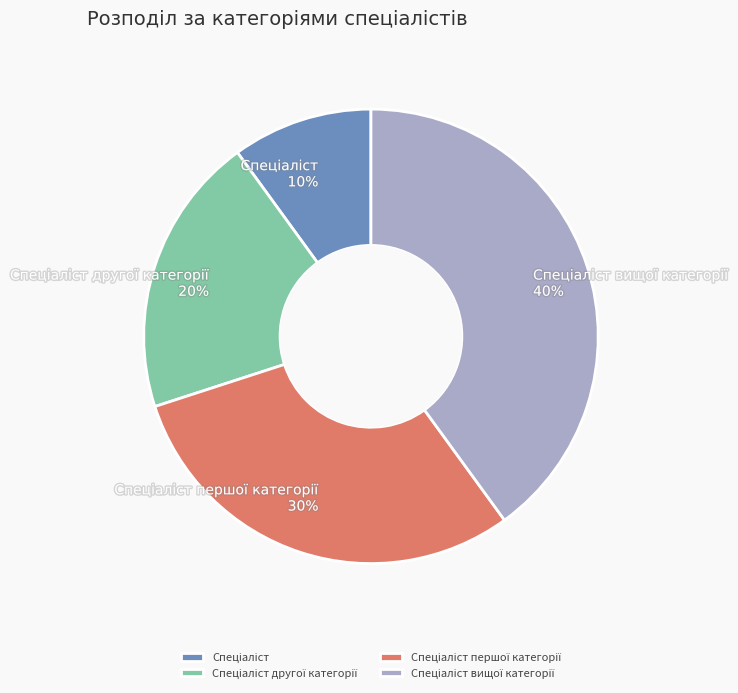

Does any single category account for the majority?

No